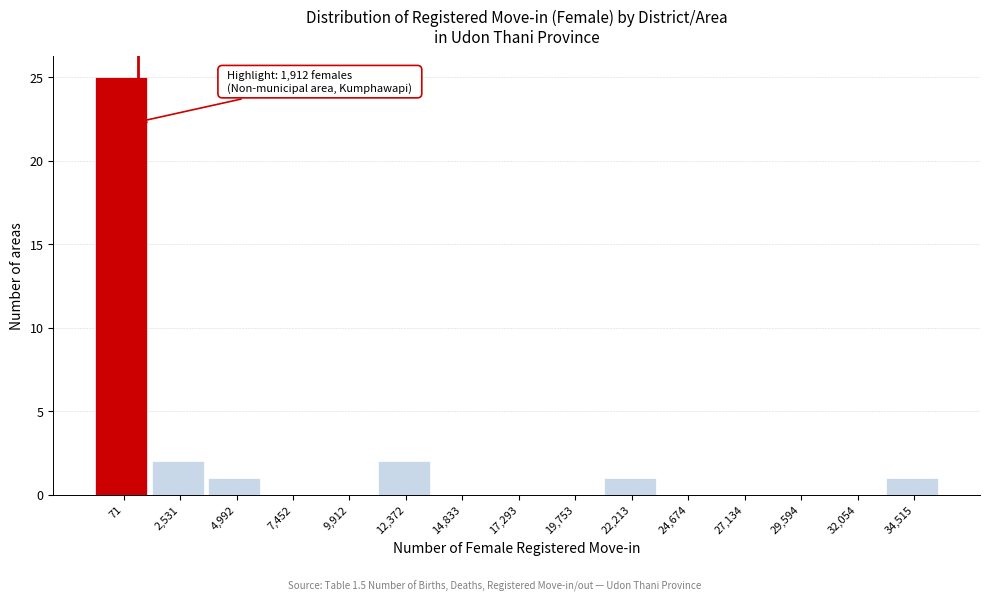

Reading right to left, extract all data points from this chart.

34,515=1	32,054=0	29,594=0	27,134=0	24,674=0	22,213=1	19,753=0	17,293=0	14,833=0	12,372=2	9,912=0	7,452=0	4,992=1	2,531=2	71=25